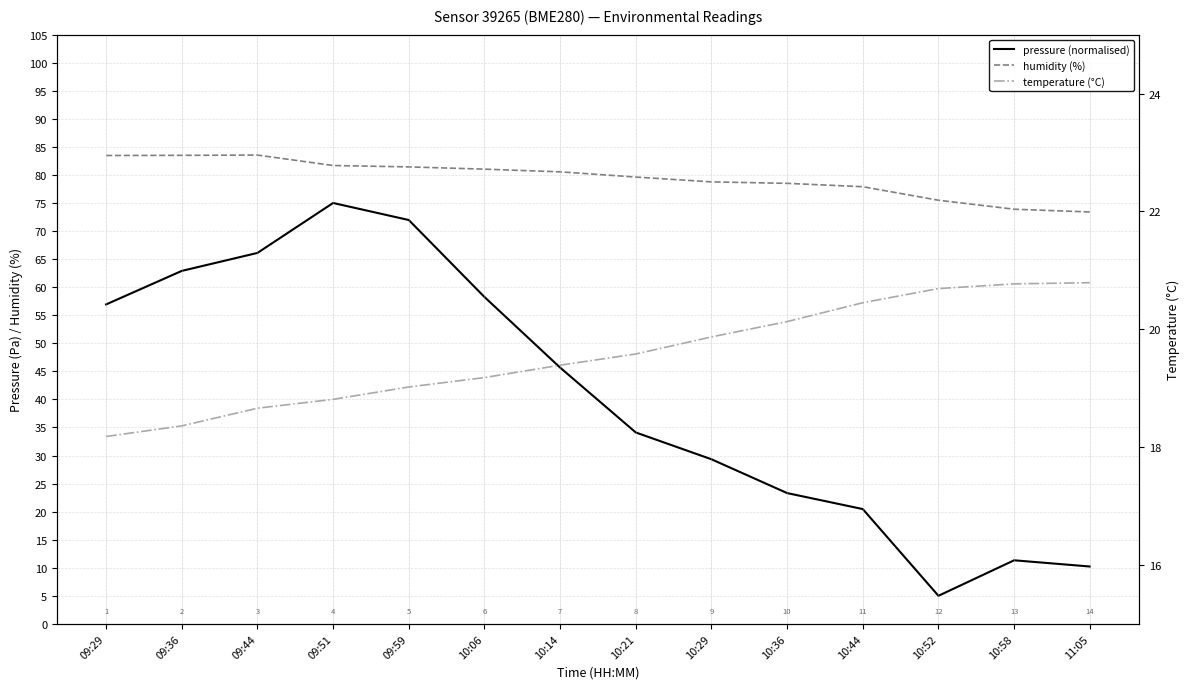

At which category does the chart reach its minimum across all series?

10:52